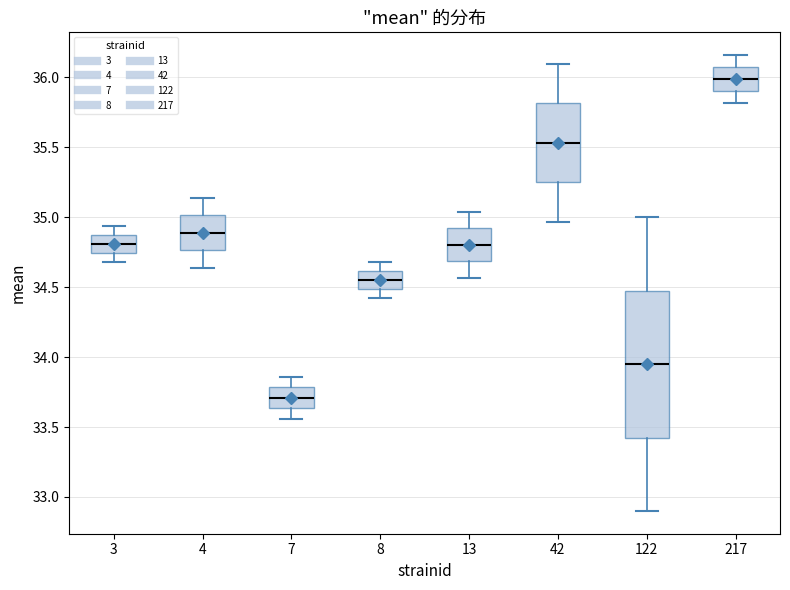

Which box has the lowest median line?

7